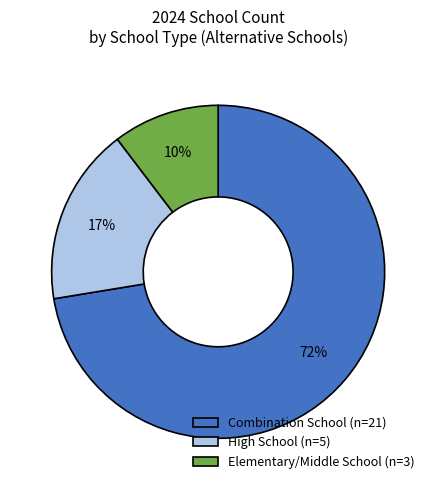

To the nearest percent, what is the average slice percentage?

33%